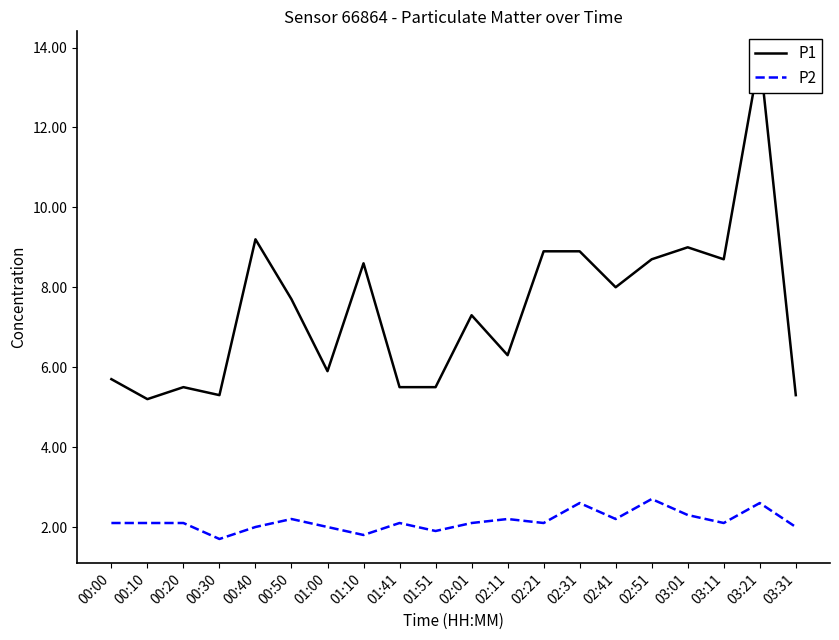

Which series has the widest spread of values?

P1